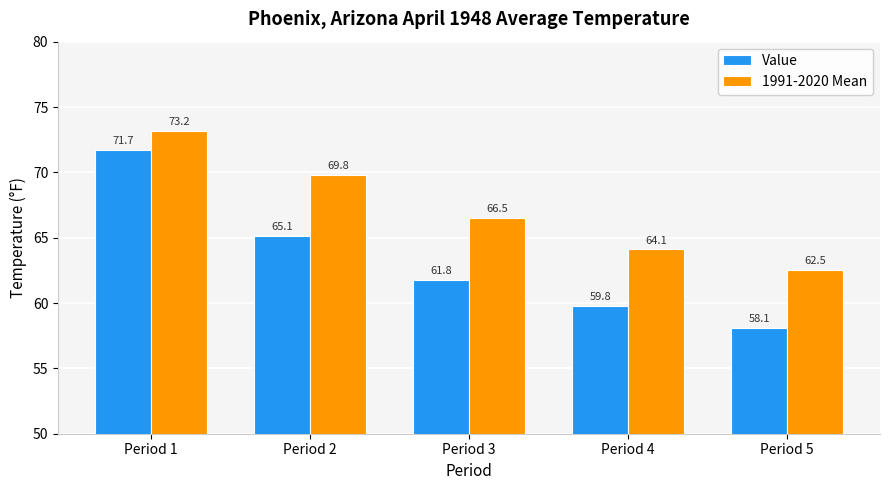

What is the average value of the Value series?

63.3